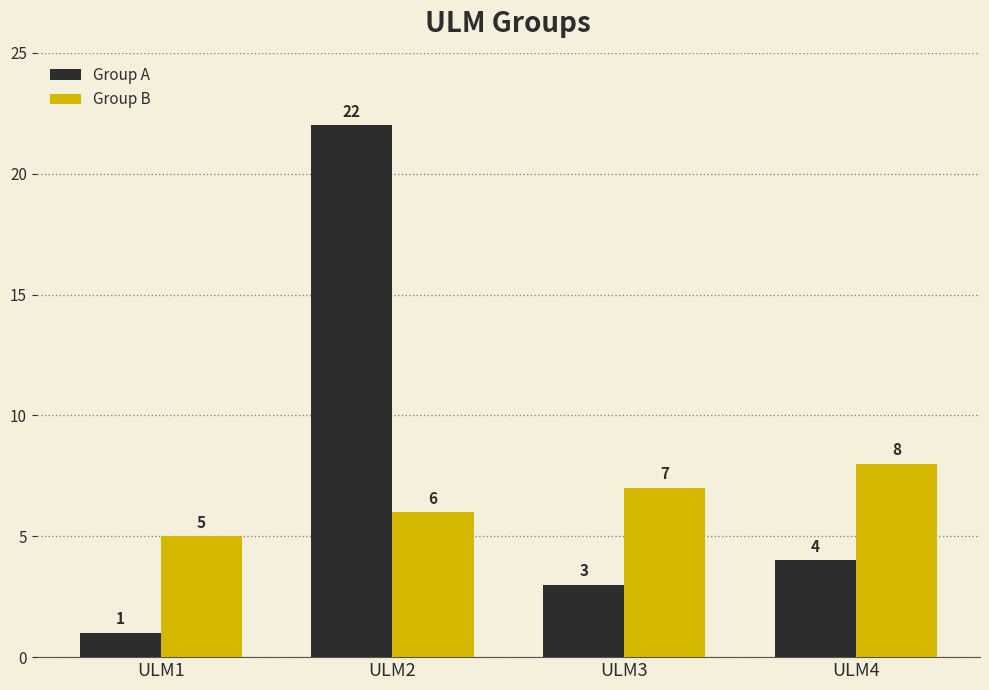

At how many categories does at least one series exceed 15?

1